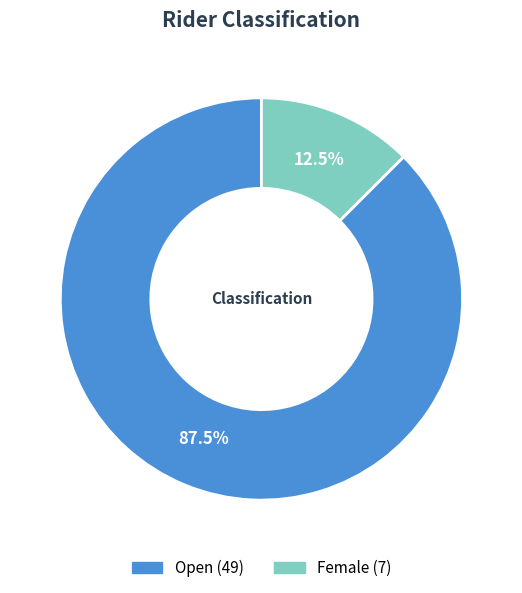

Which slice is the smallest?

Female